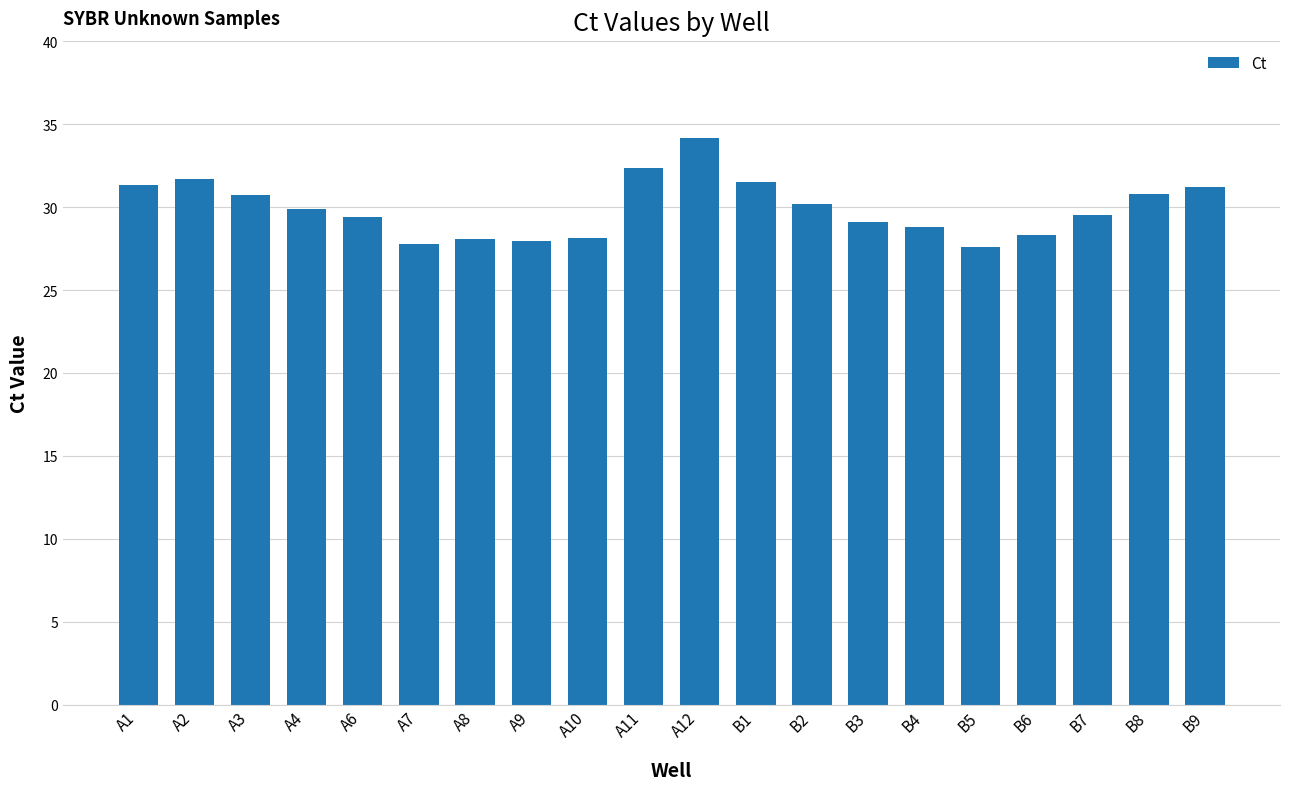

What is the smallest value displayed?

27.6